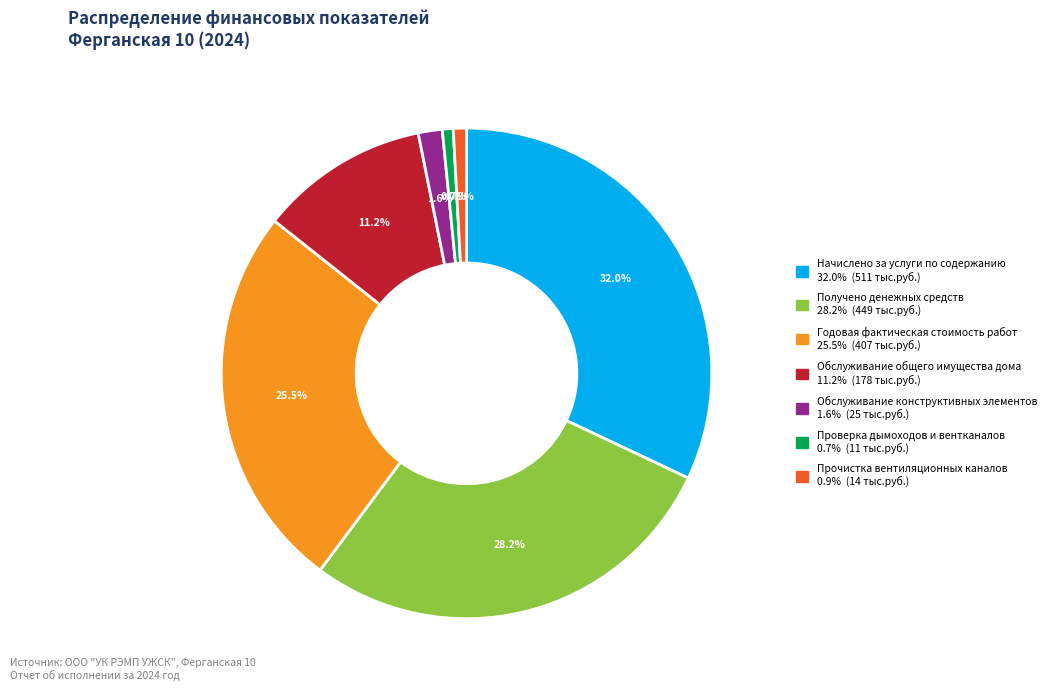

Does any single category account for the majority?

No